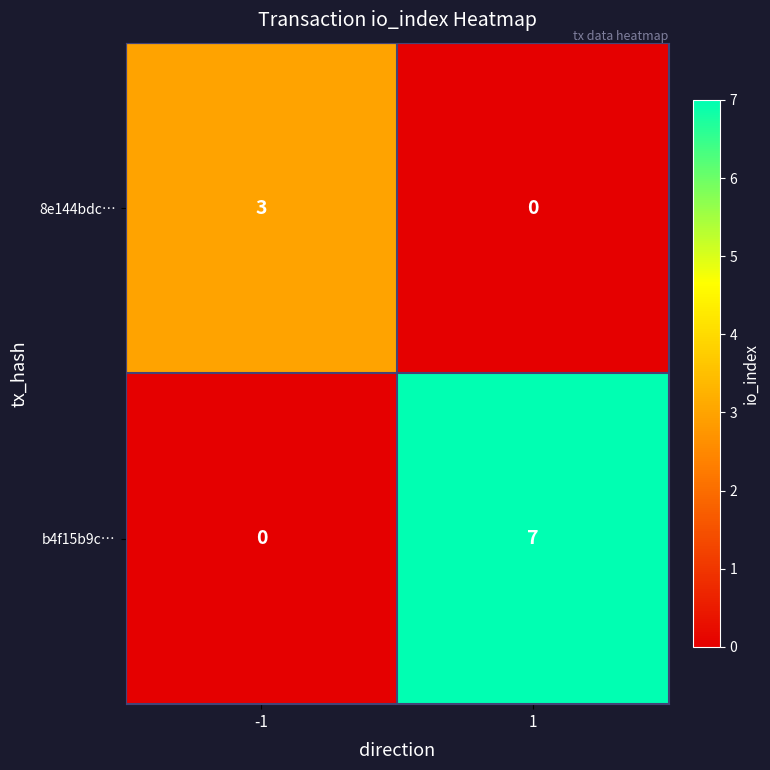

List the labels in order of 8e144bdc… value, smallest first.

1, -1